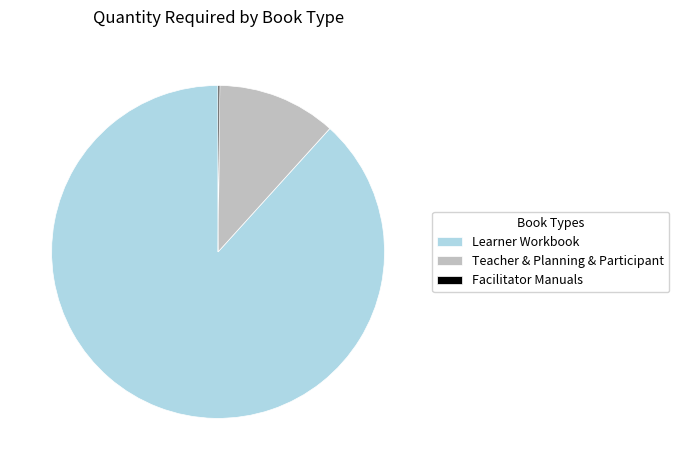

Is the sum of Learner Workbook and Teacher & Planning & Participant greater than half?

Yes